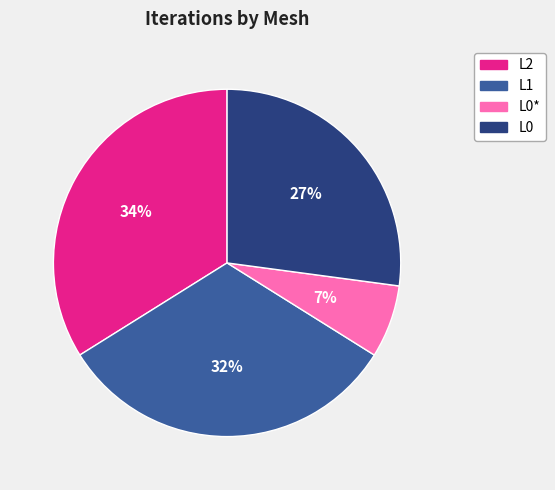

What is the ratio of the value at L2 to the value at L1?

1.1